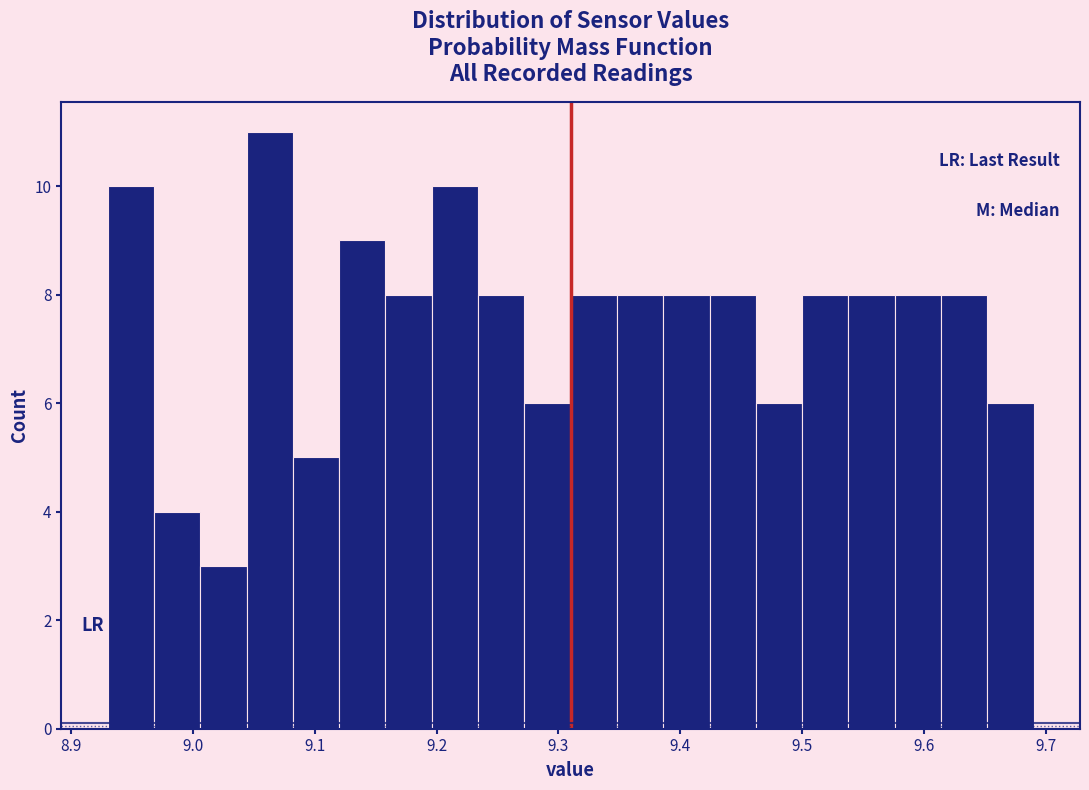

Around what value on the x-axis is the tallest bar? Give the approximate position of its centre, as read against the axis.

9.06